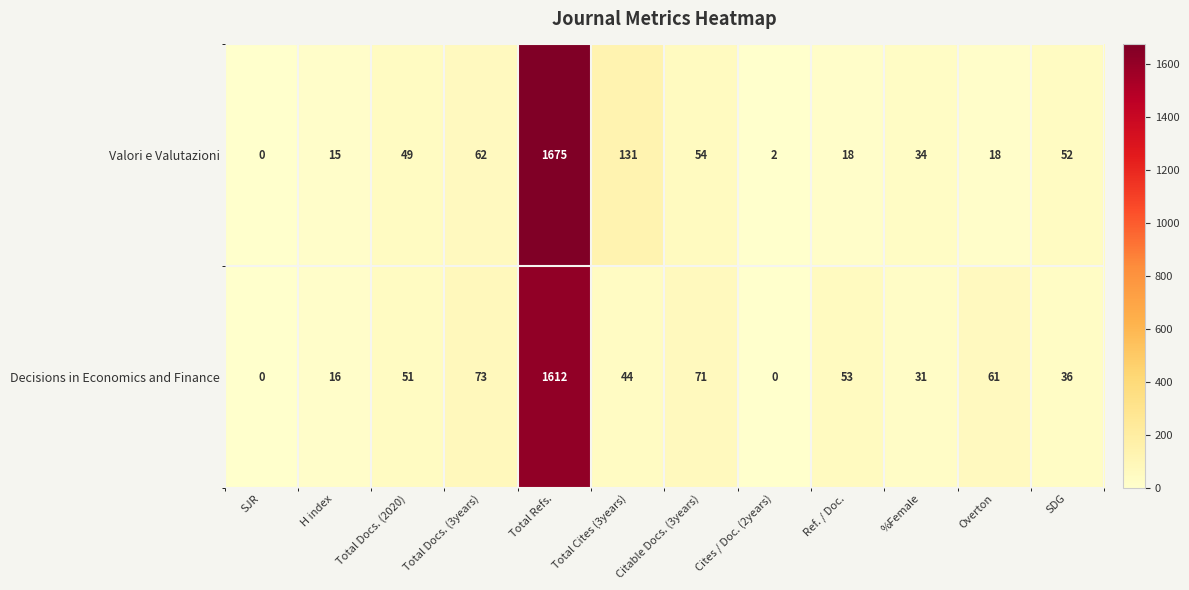

At which category is the sum across all series the highest?

Total Refs.